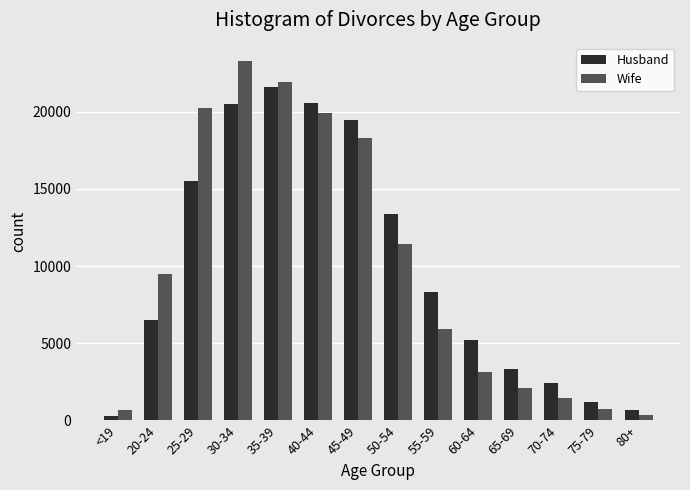

How many data points in Wife are less than 9466?

7